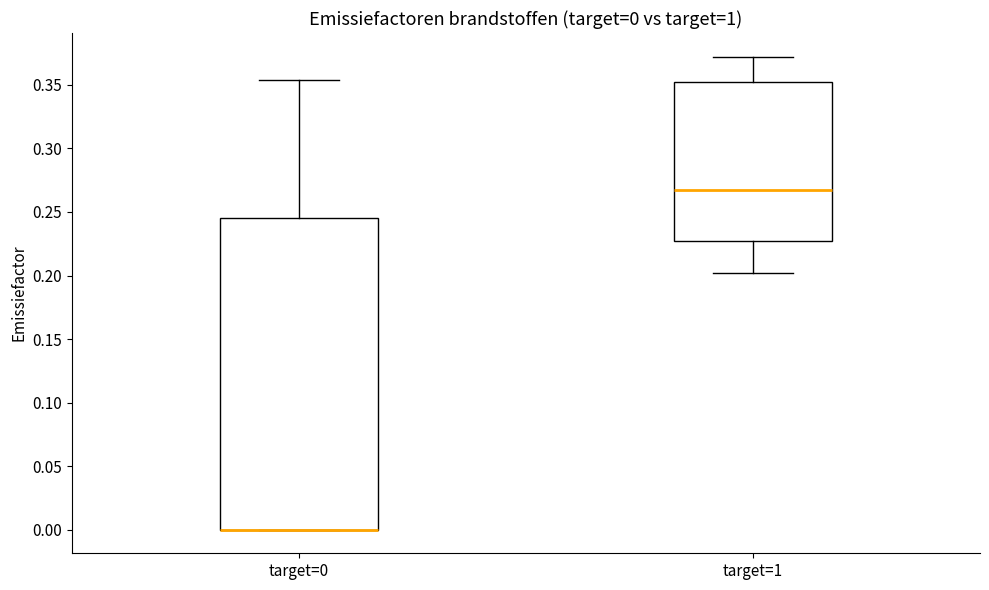

Which box is the tallest, from its lower edge to its upper edge?

target=0